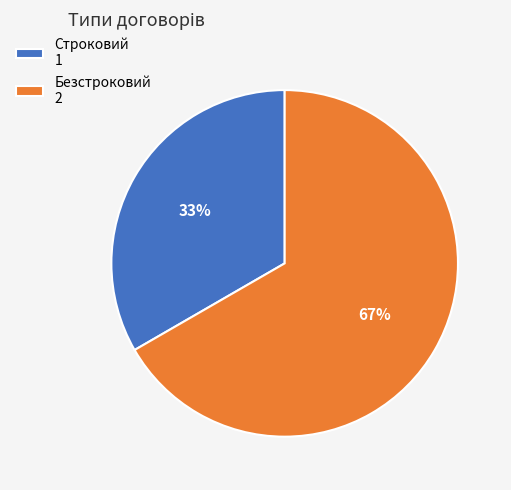

Is there a majority slice in this chart?

Yes